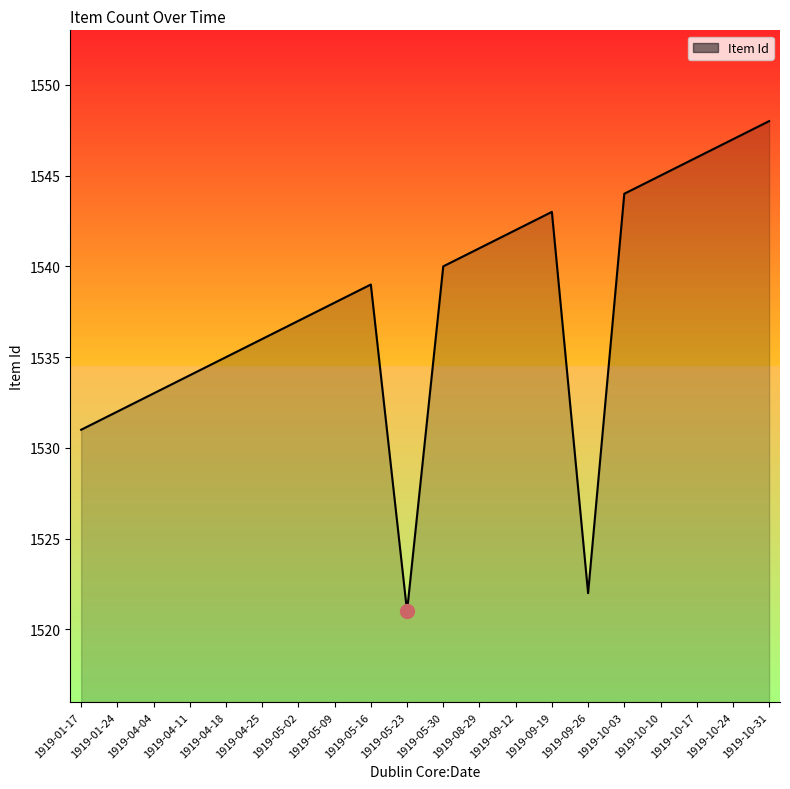

Where is the data nearest to the value 1534?

1919-04-11